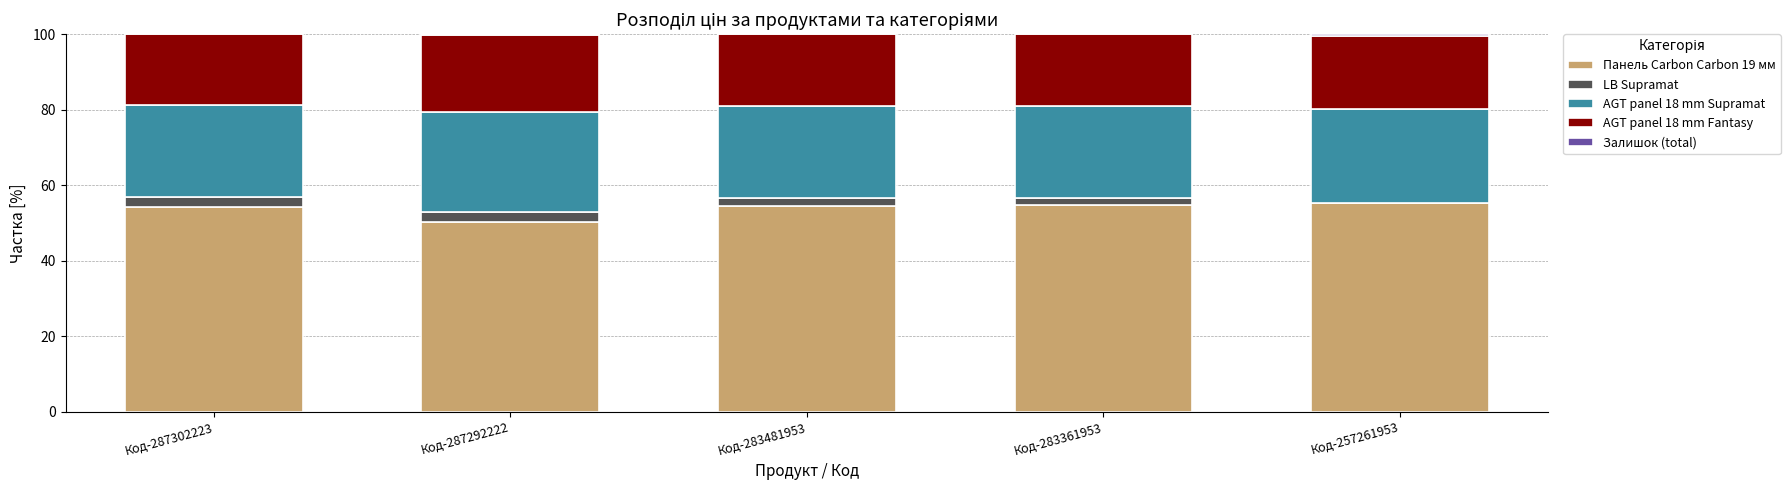

Is it true that Панель Carbon Carbon 19 мм equals 50.2 at Код-287292222?

True